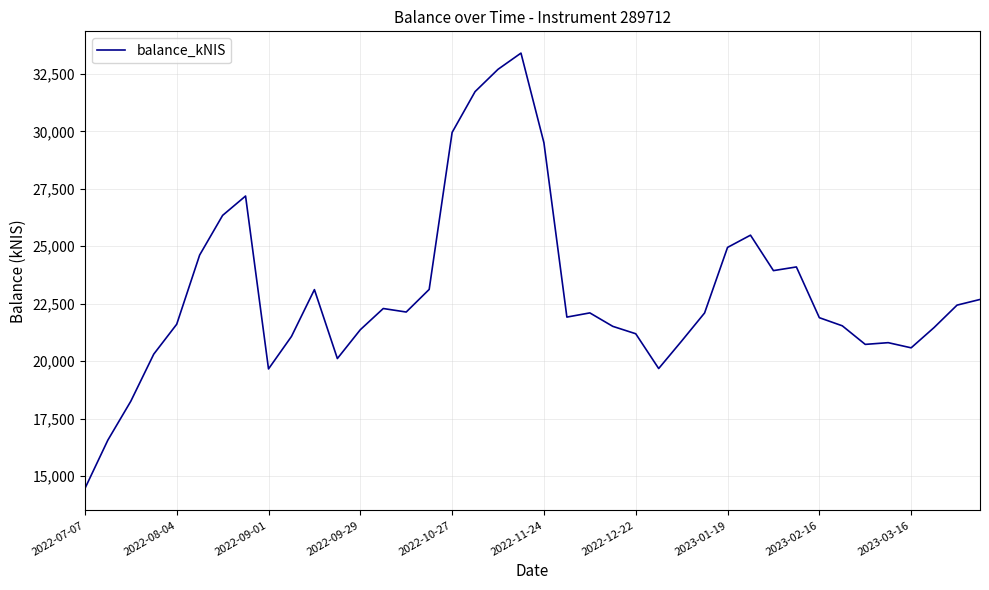

What is the average value?

22987.6